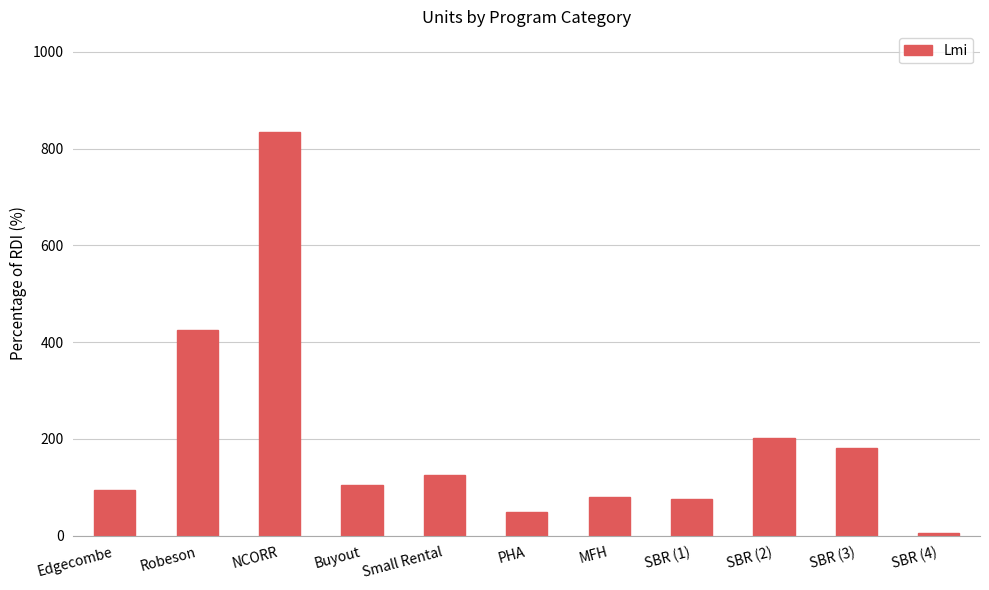

True or false: the data shows 95 at Edgecombe.

True